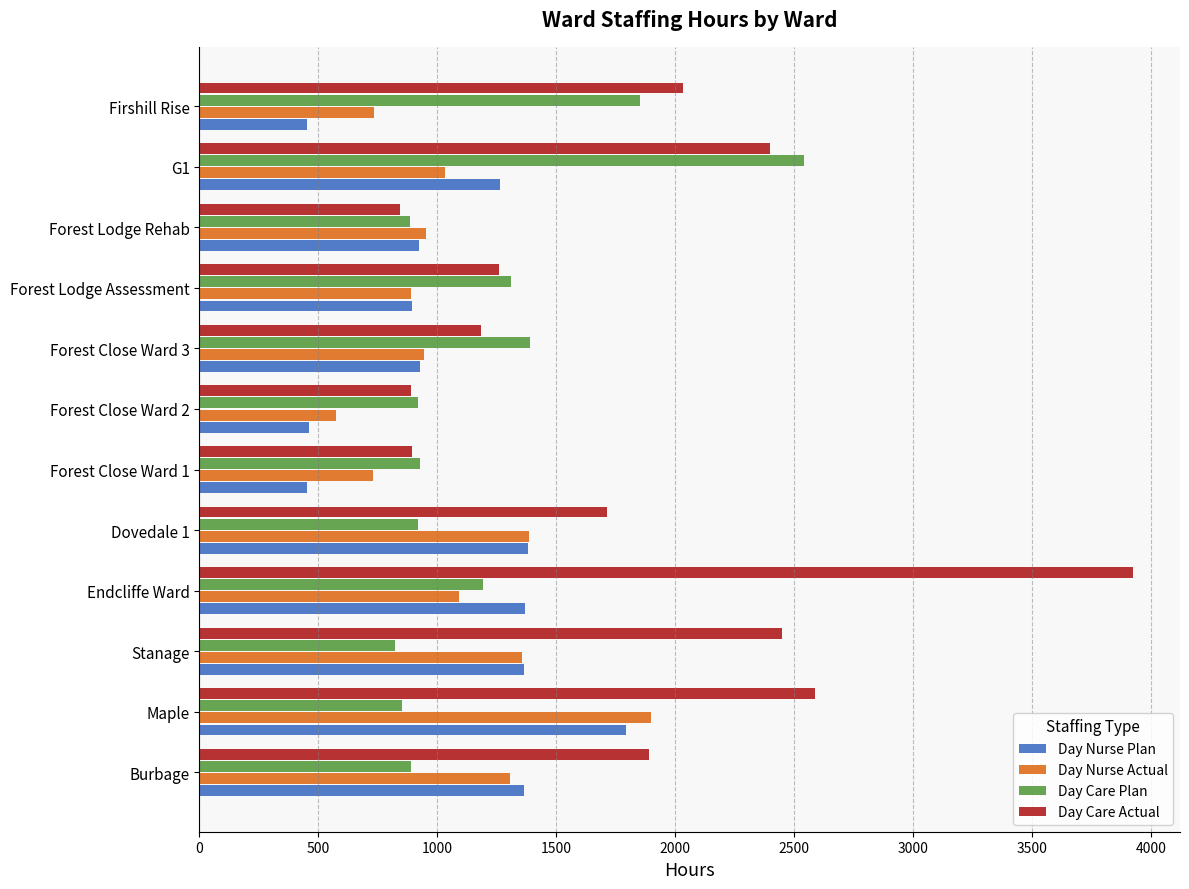

Which category has the highest value in the Day Care Actual series?

Endcliffe Ward